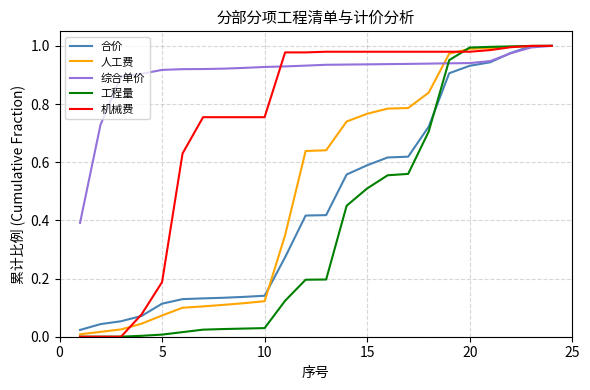

How many lines are shown in the chart?

5